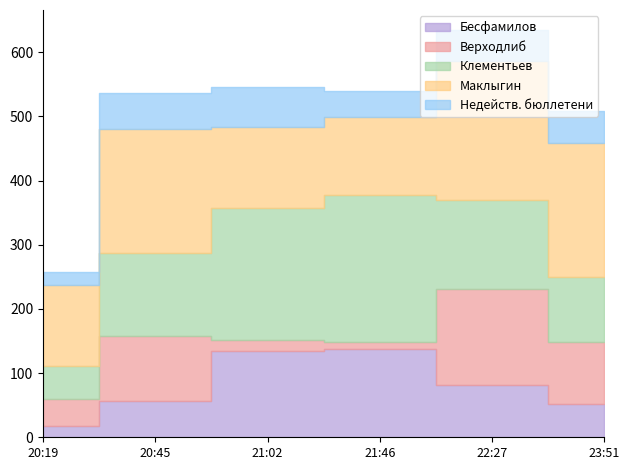

What is the difference between the Верходлиб values at 20:19 and 22:27?

107